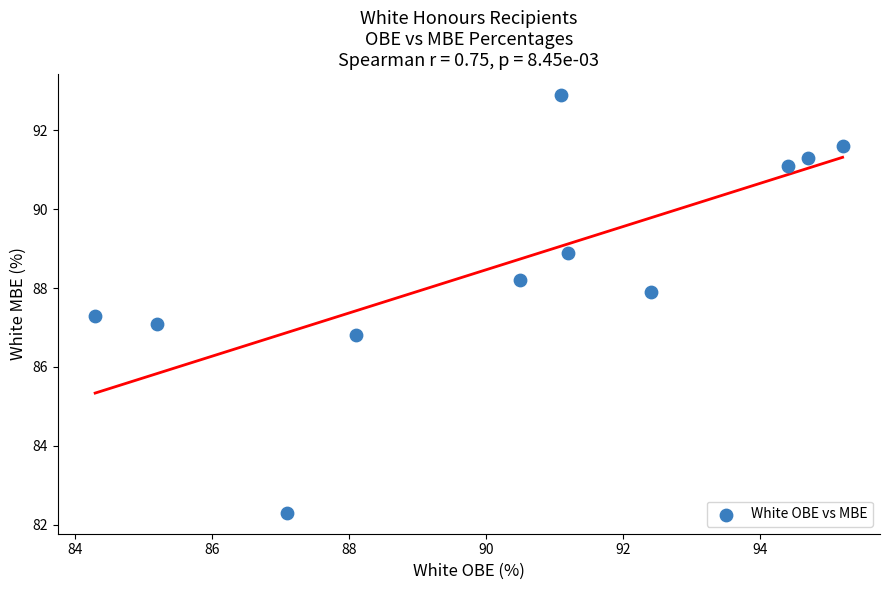

What is the range of Y values (max minus min)?

10.6